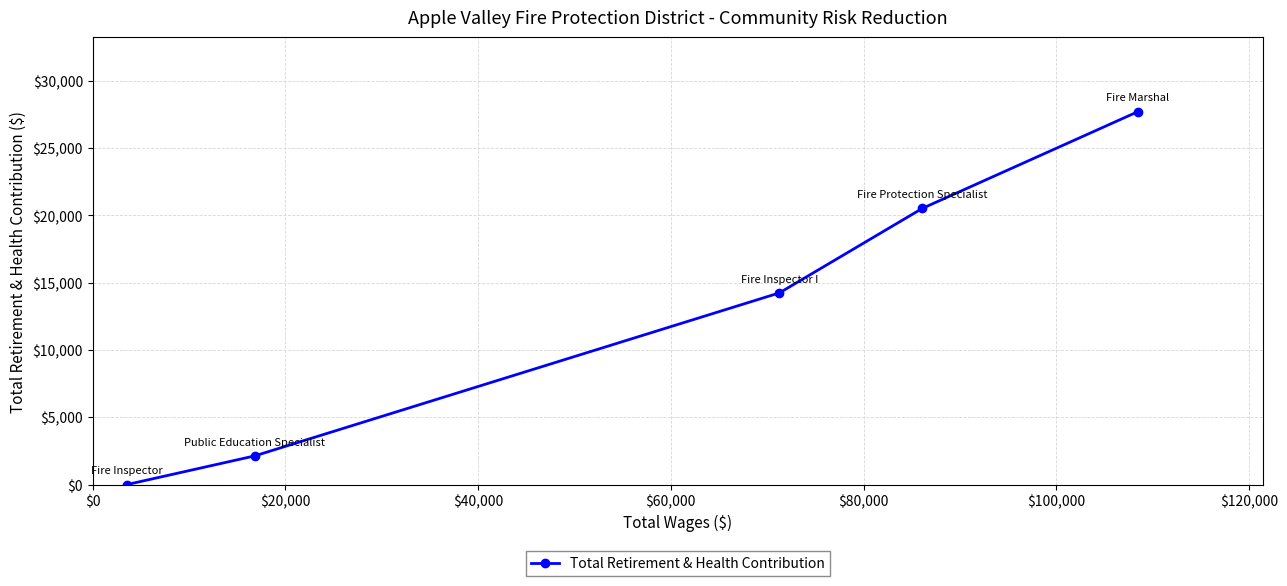

What is the greatest value displayed?

27700